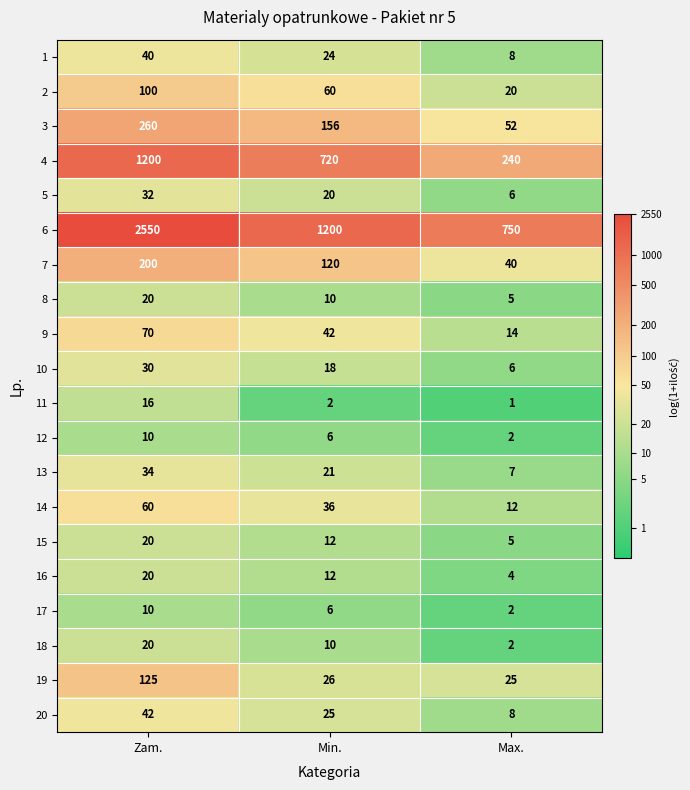

Is it true that 13 equals 5 at Max.?

False